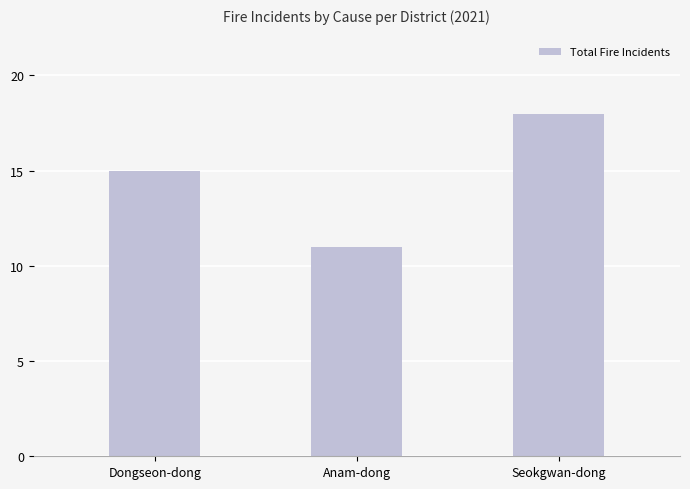

True or false: the data shows 6 at Dongseon-dong.

False